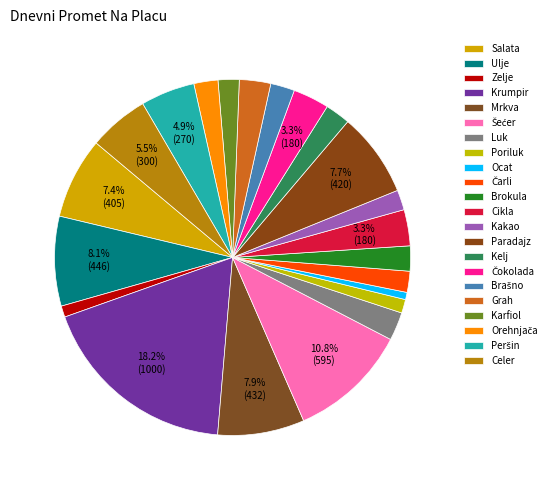

How many segments does this pie chart have?

22